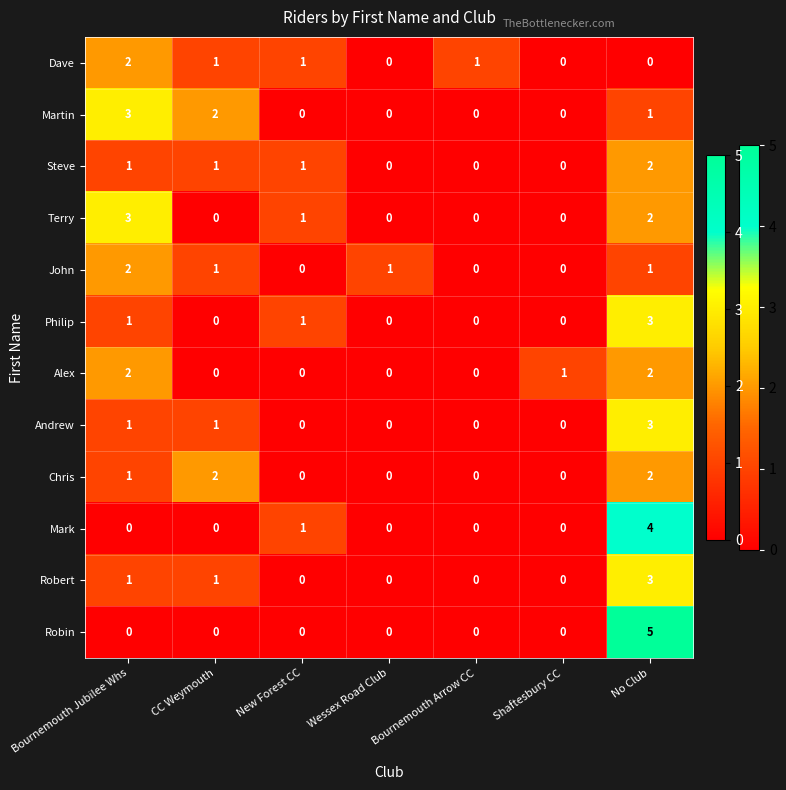

What is the greatest value displayed?

5